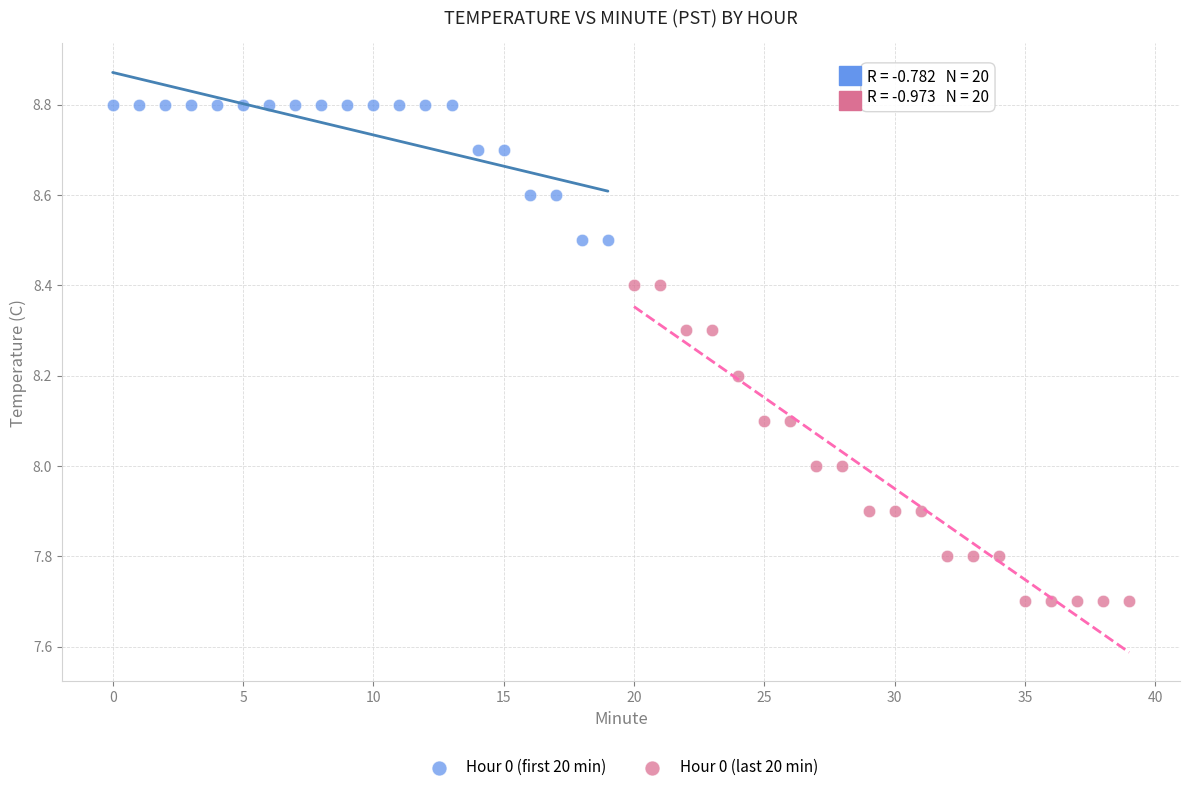

Which series contains the lowest Y value?

Hour 0 (last 20 min)